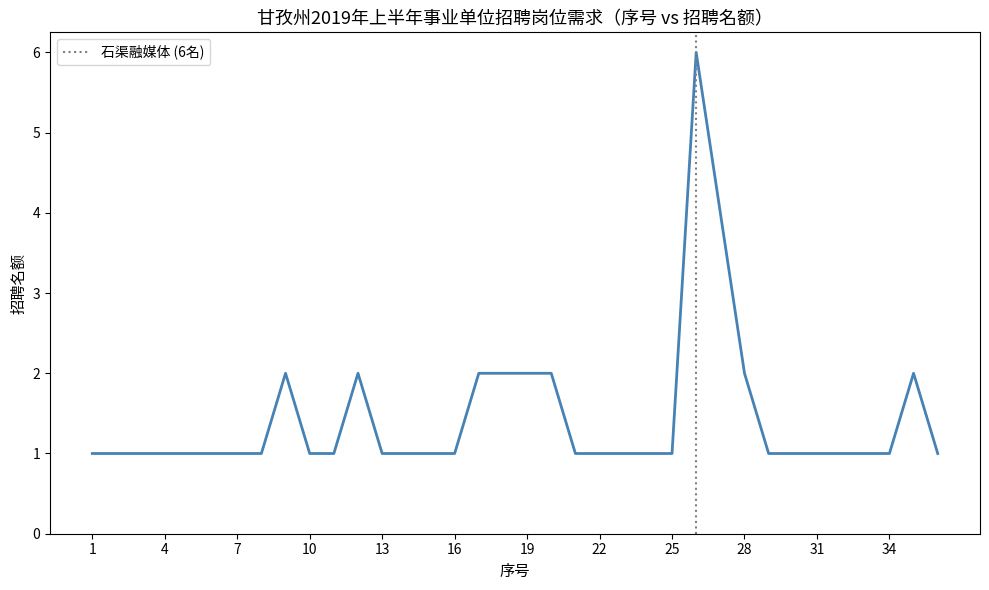

What is the greatest value displayed?

6